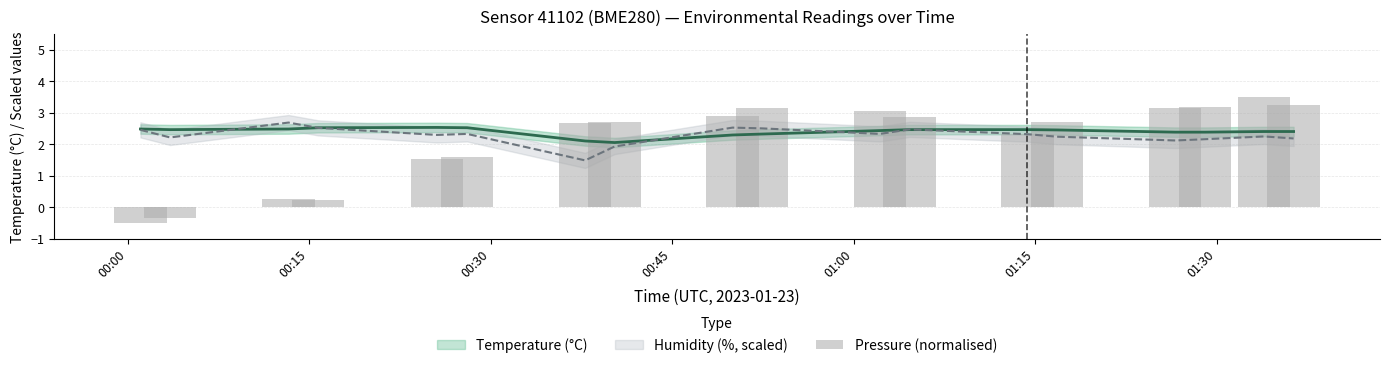

How many data points are less than 2?

6